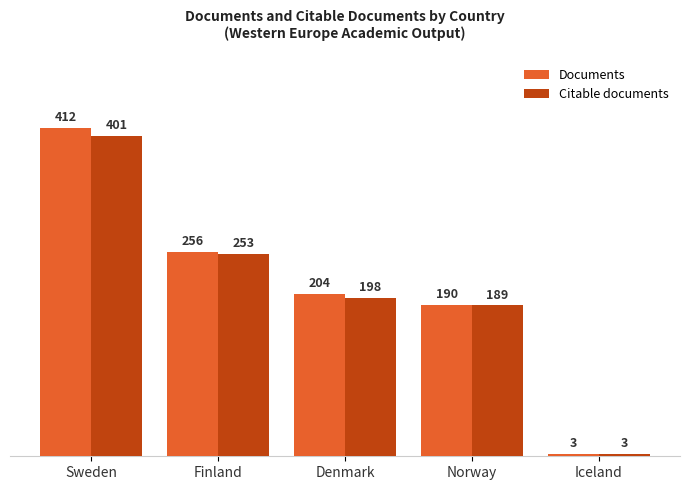

At which label does Documents reach its minimum?

Iceland